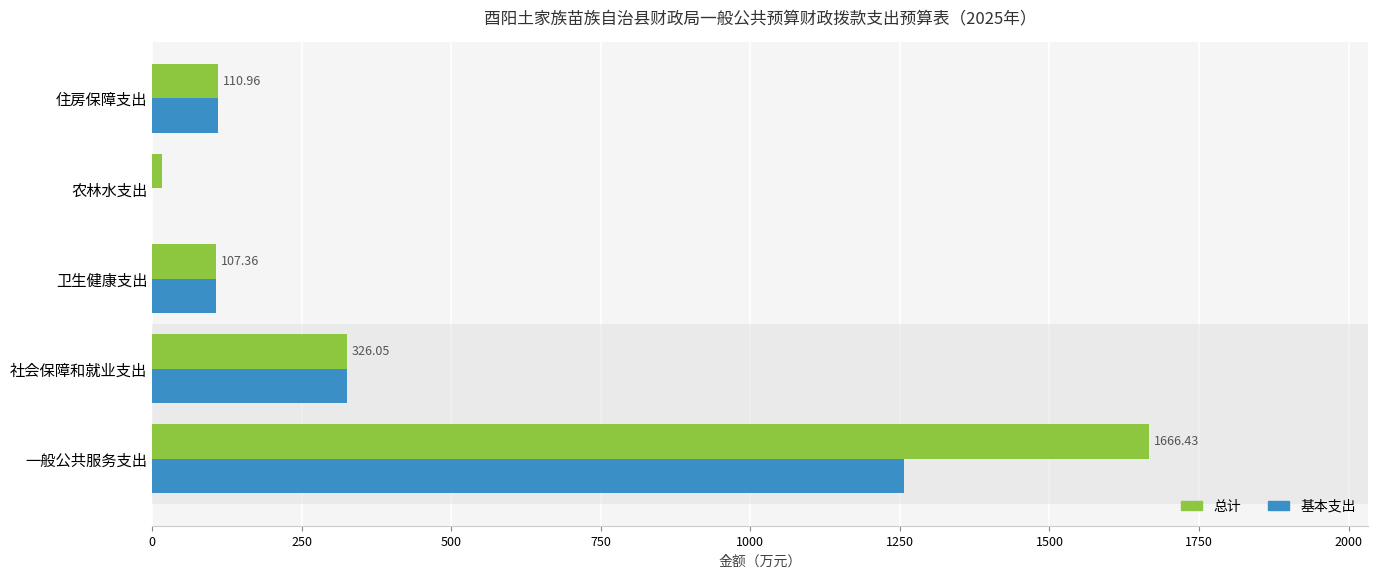

At which label is 总计 closest to 841?

社会保障和就业支出